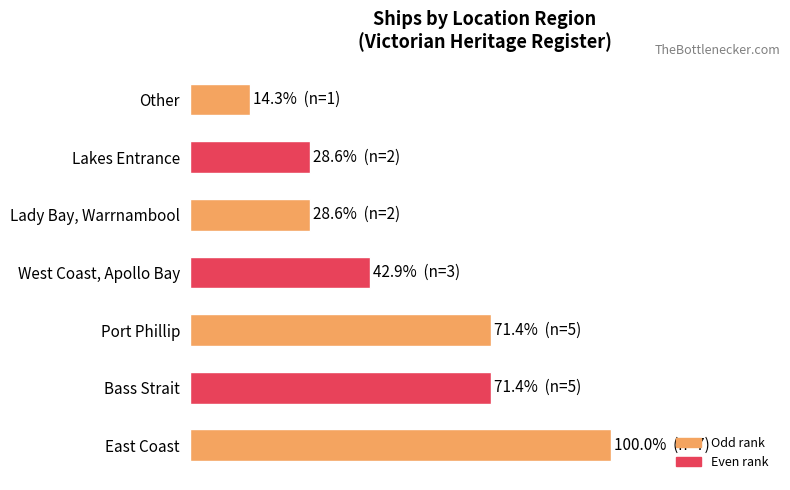

Does the chart contain any negative values?

No